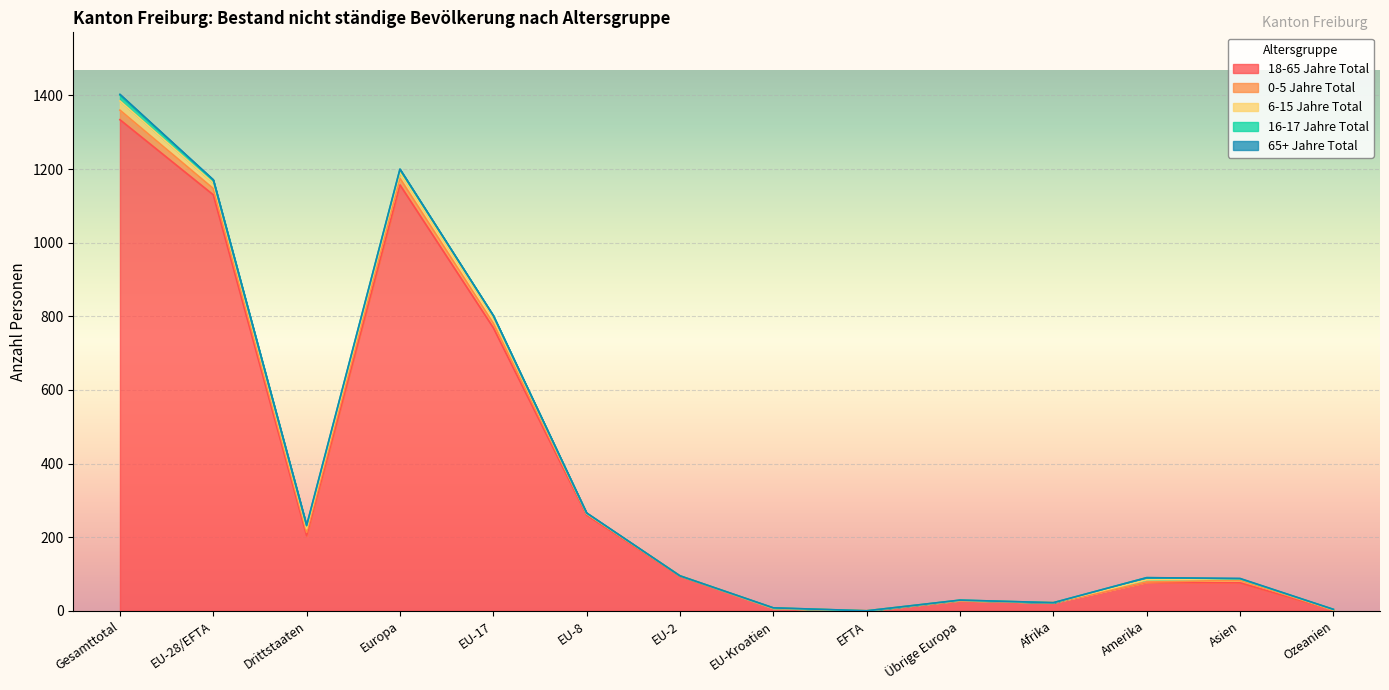

Does the chart display data point markers on the line(s)?

No